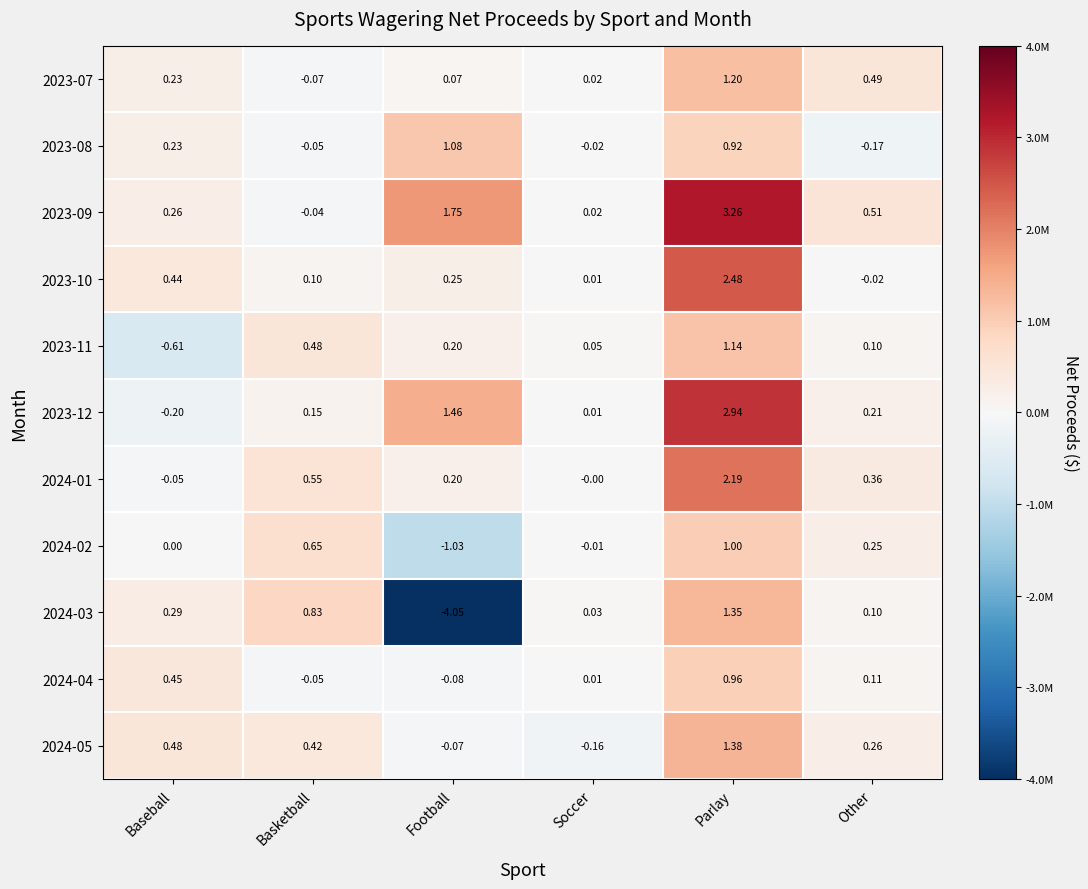

Which category has the lowest value across all series?

Football